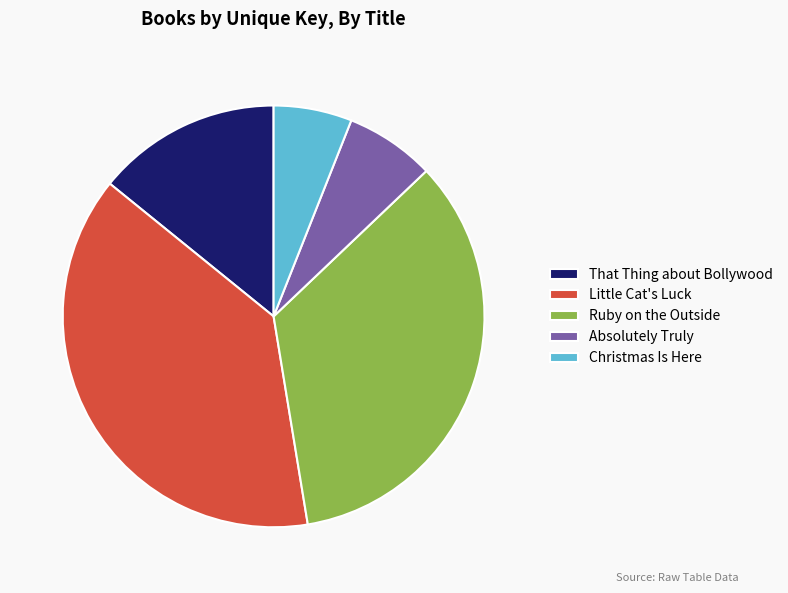

Which slice is the largest?

Little Cat's Luck